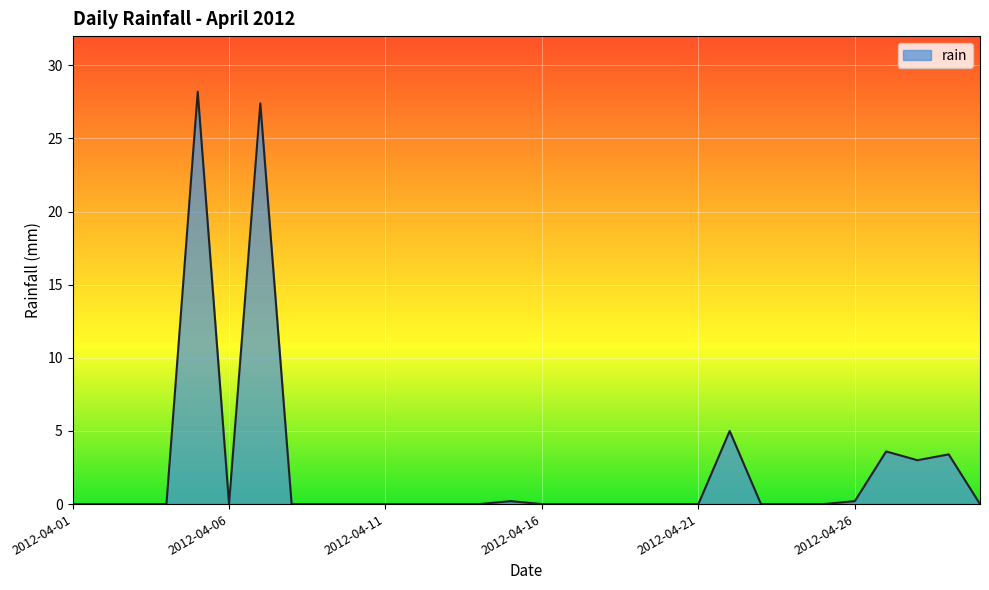

What is the average value?

2.4